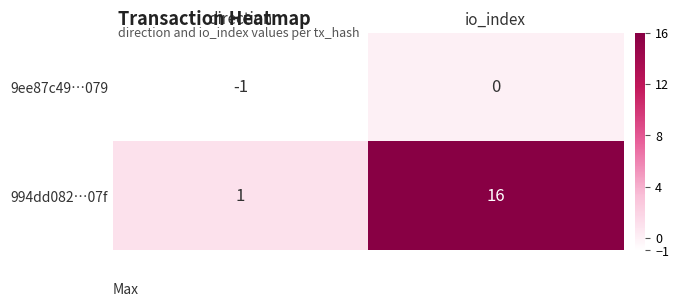

The value of 994dd082…07f at io_index is 16. True or false?

True